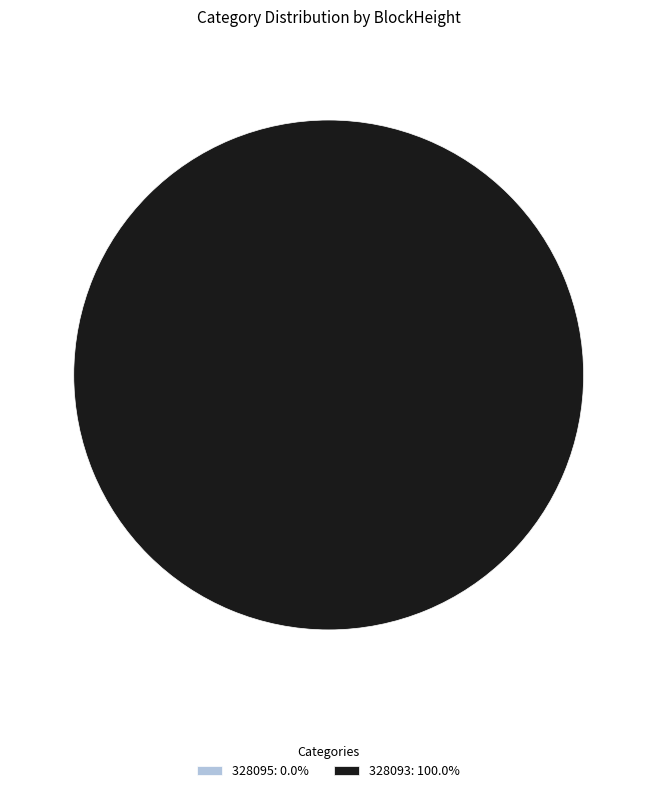

Combined, do 328095 and 328093 account for over 50%?

Yes